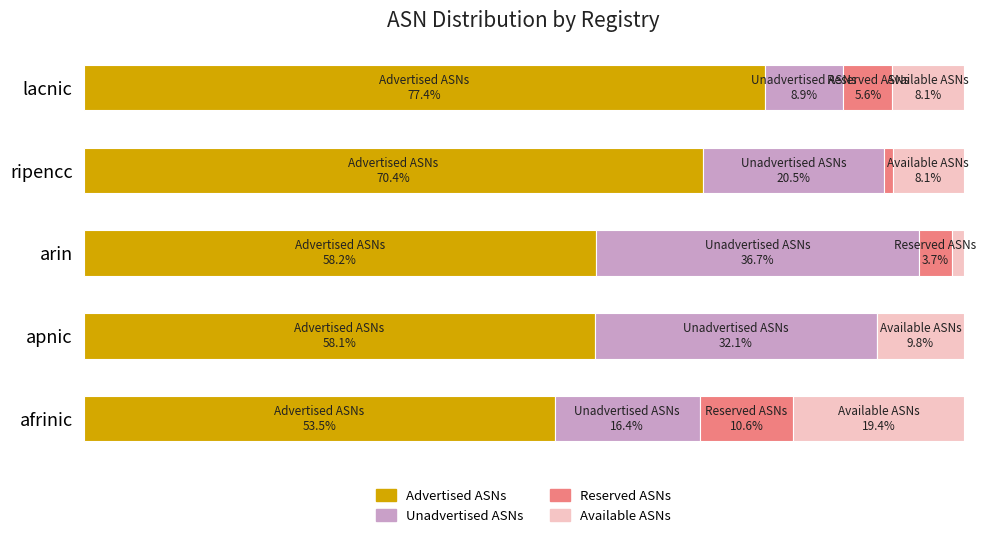

What are all the series names shown in the legend?

Advertised ASNs, Unadvertised ASNs, Reserved ASNs, Available ASNs